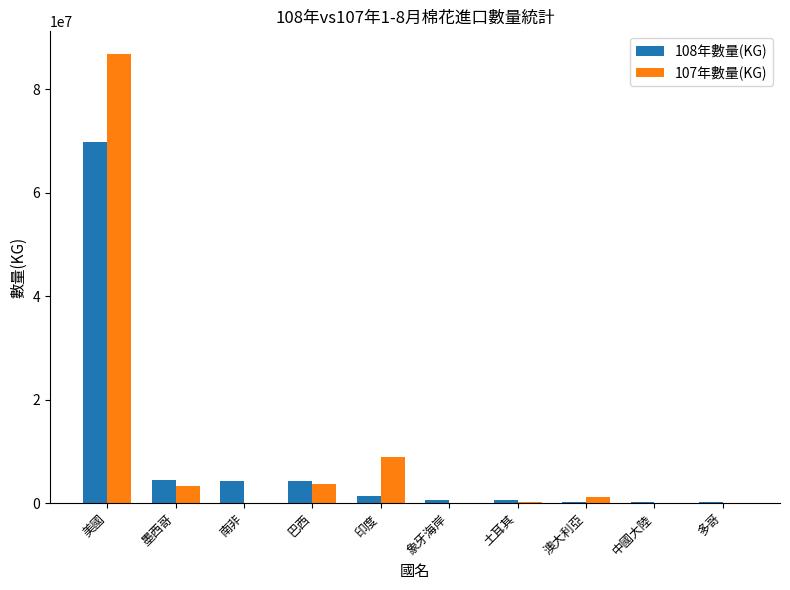

Is it true that 107年數量(KG) equals 36910069 at 象牙海岸?

False